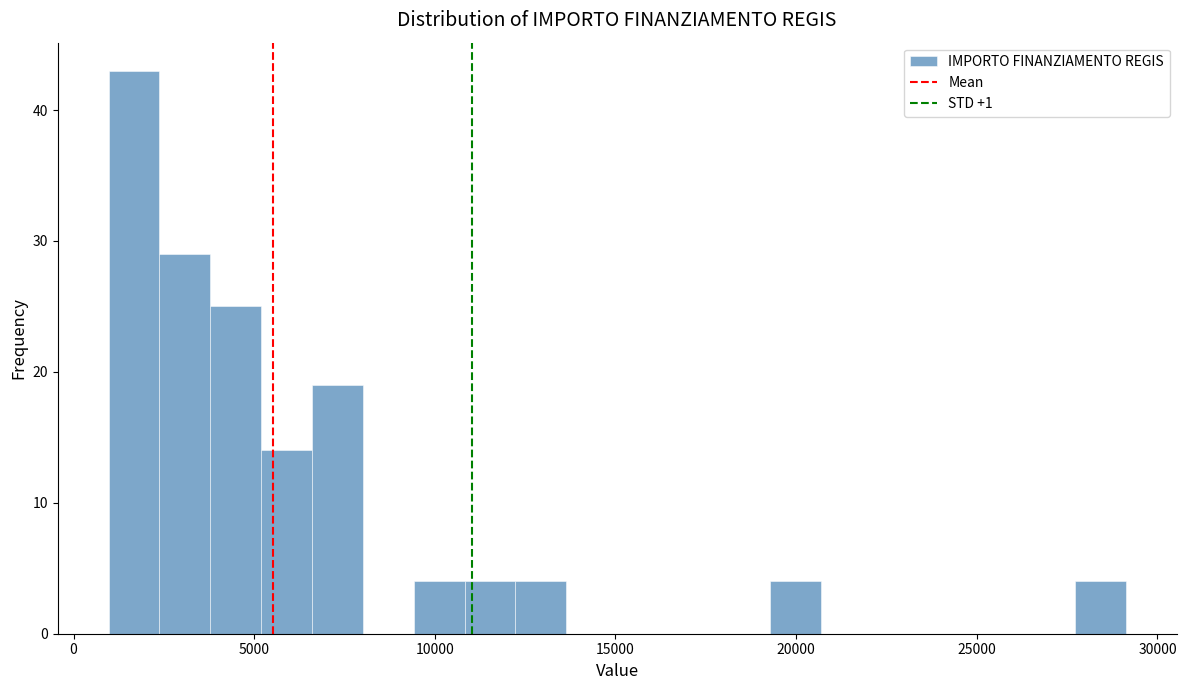

Read against the x-axis, roughly where is the centre of the tallest bar?

1500